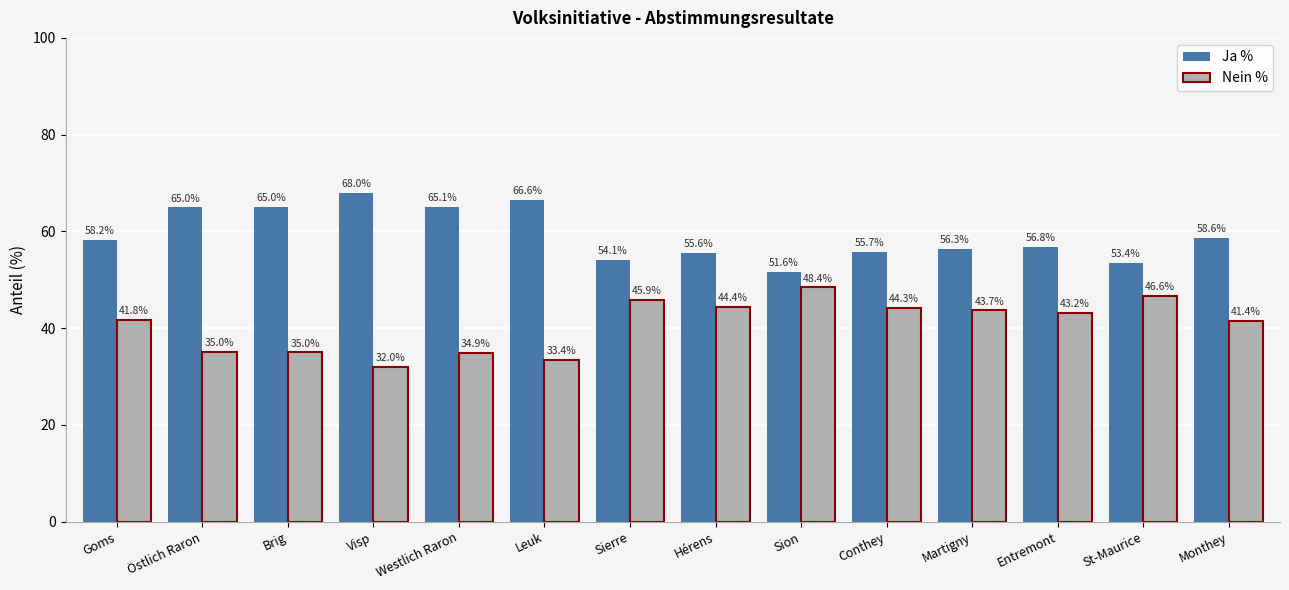

Is the value of Ja % at Hérens greater than the value of Nein % at Monthey?

Yes